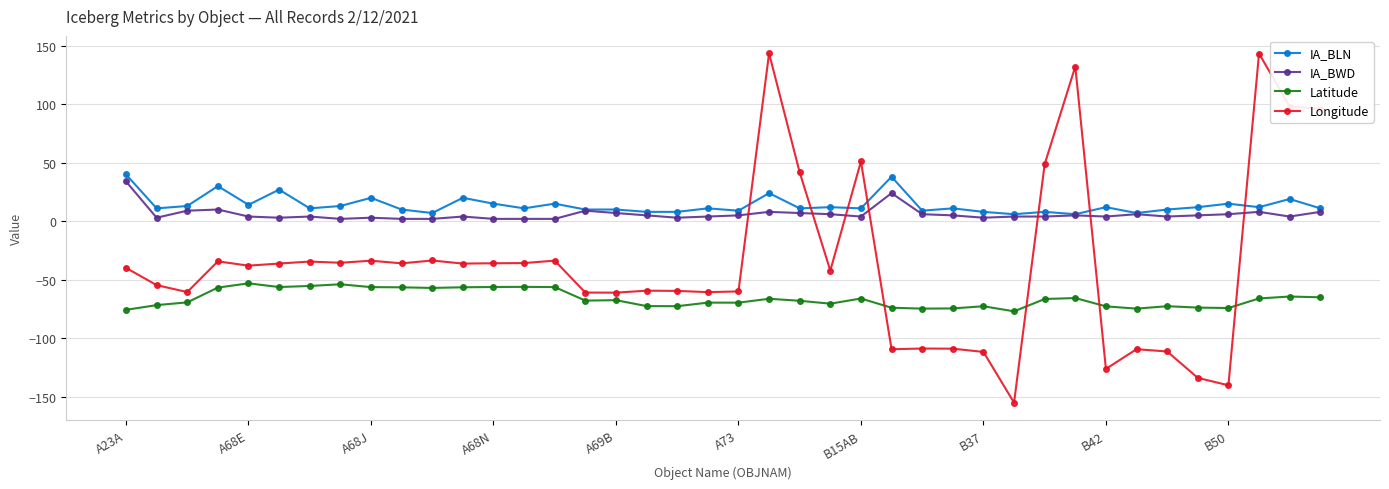

What is the value of the IA_BWD point at the 3rd from the left?

9.0